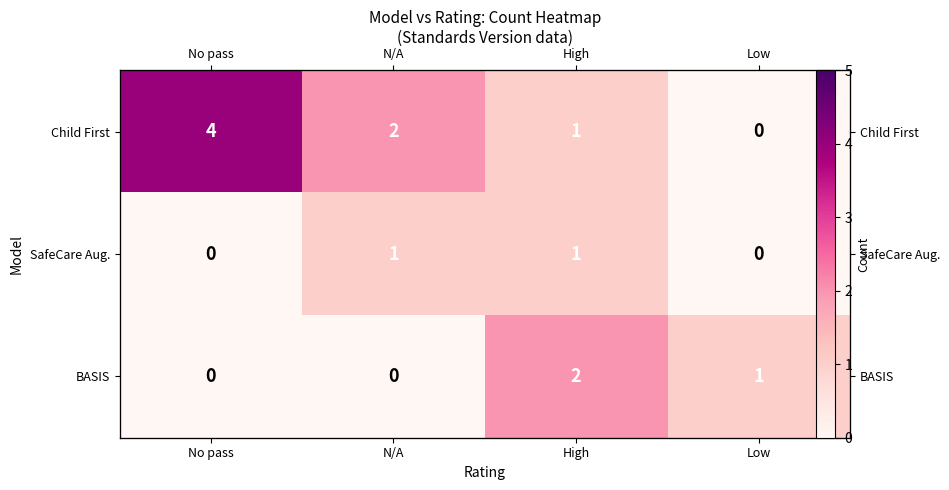

Which has a higher value, Low or No pass?

No pass